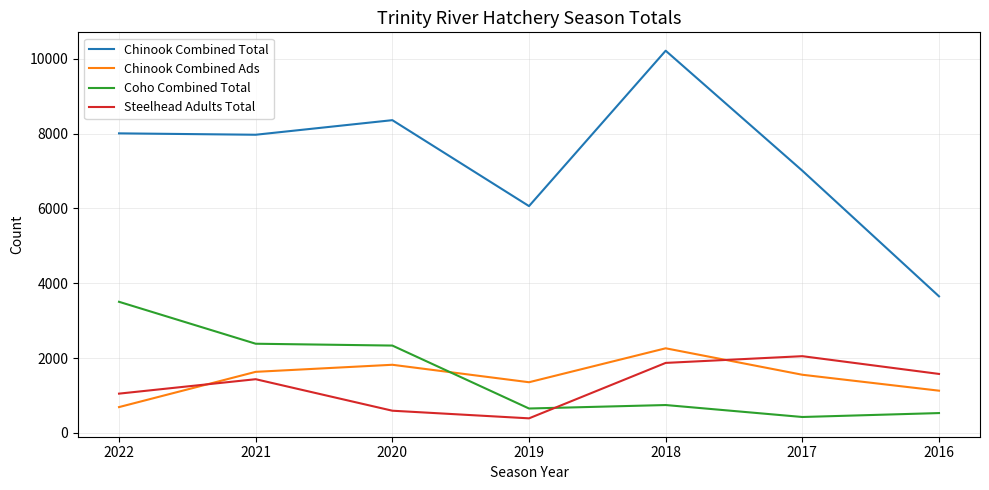

At which category is the sum across all series the highest?

2018